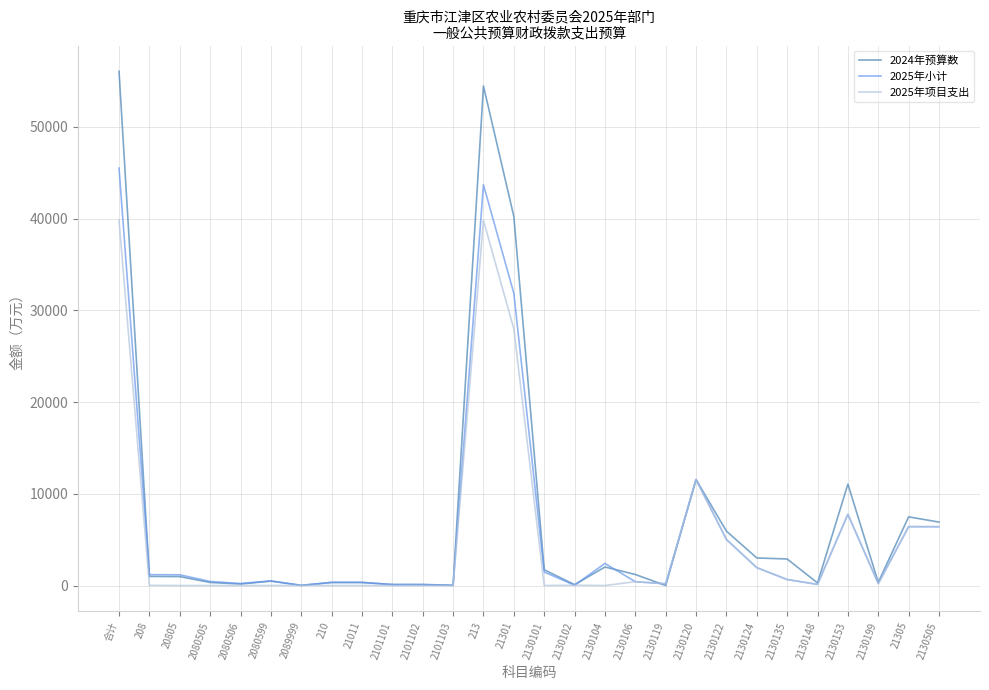

What is the maximum value shown in the chart?

56057.8